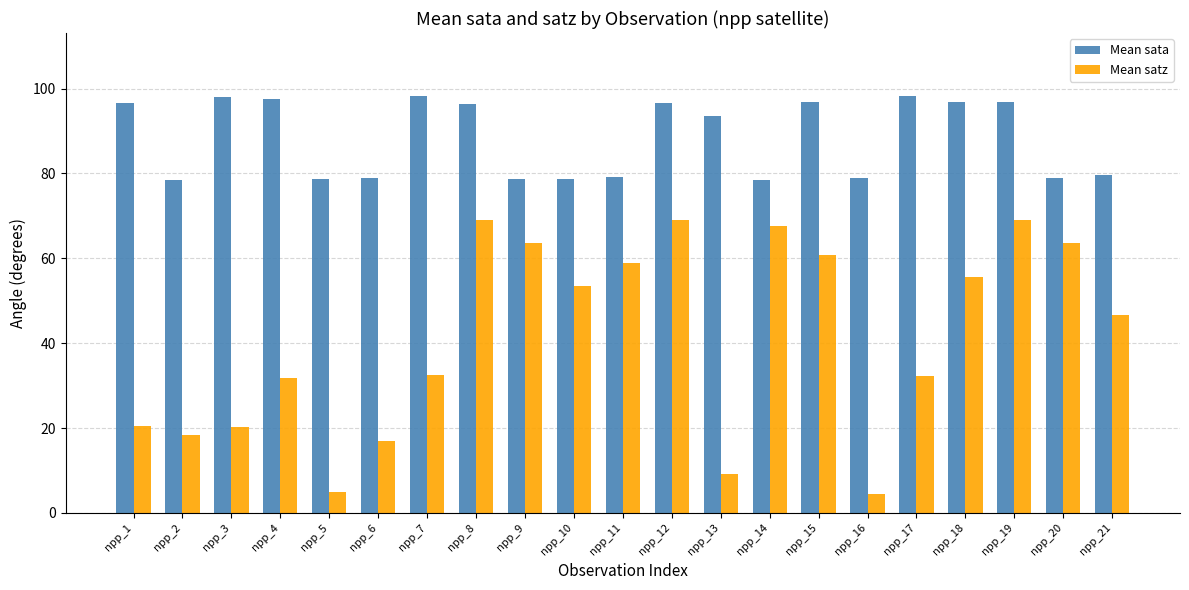

Which series has the largest total across all categories?

Mean sata